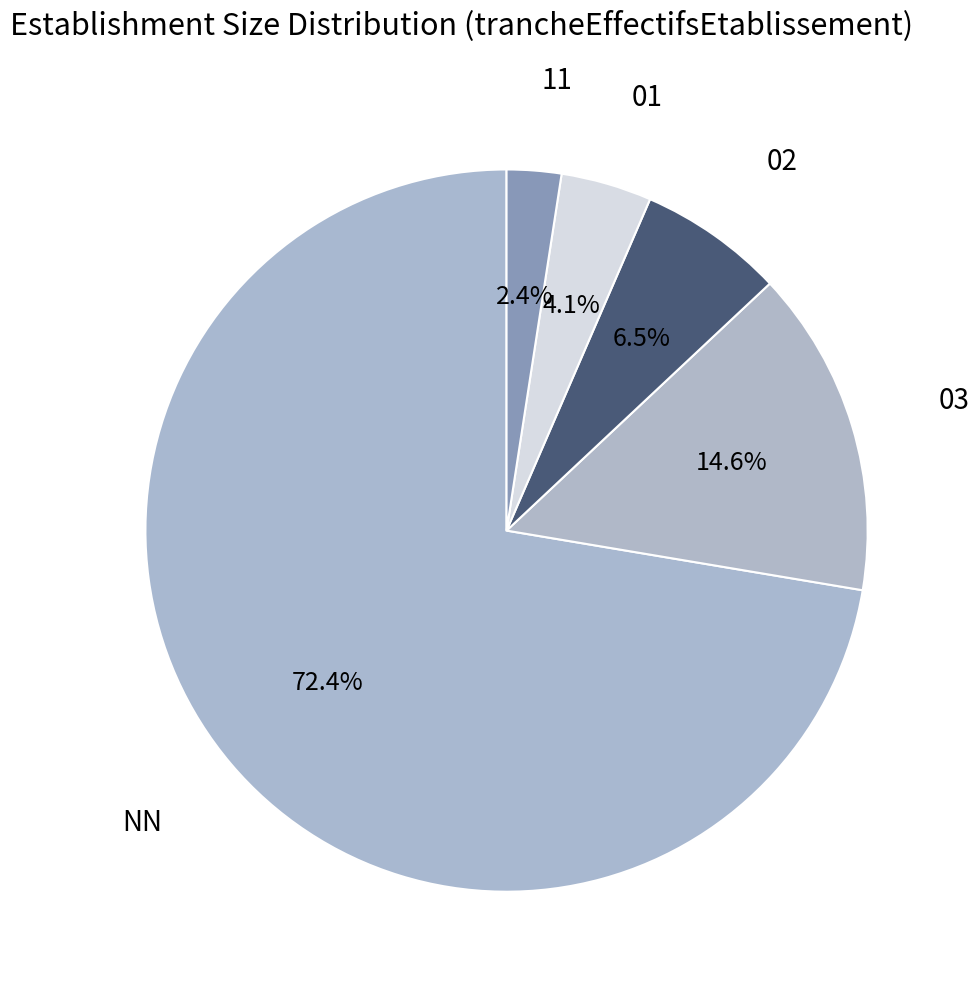

What portion of the pie excludes 03?

85.4%